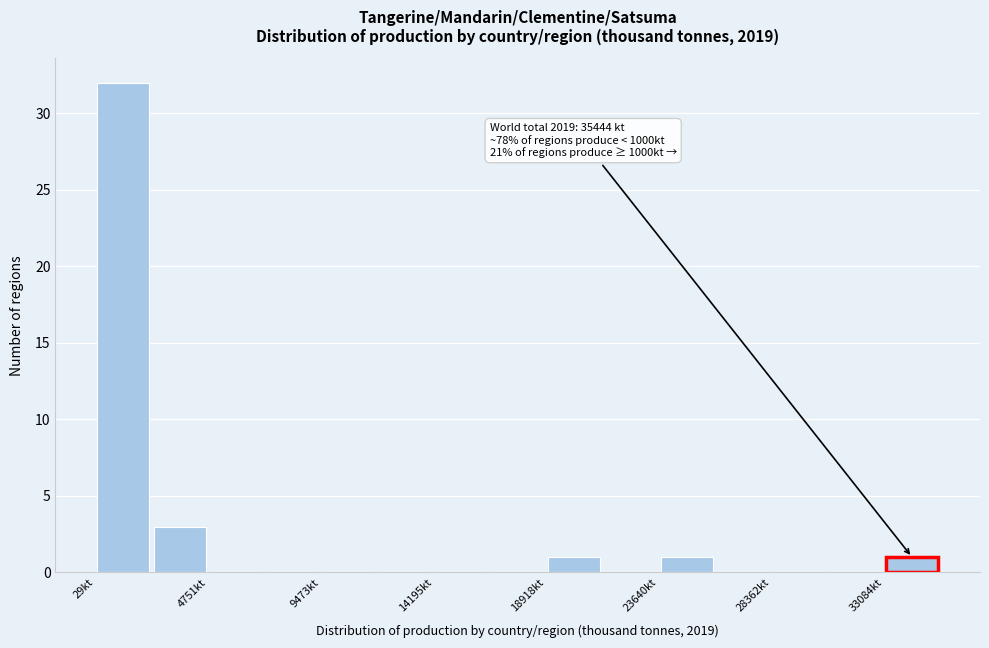

Over which range of the x-axis is the bar tallest?

0 to 2500